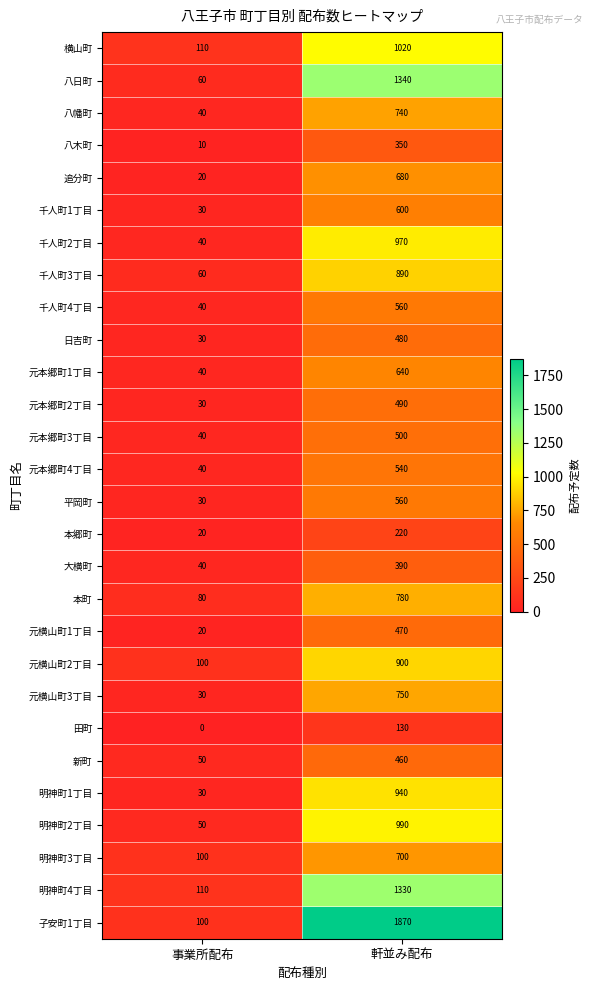

How many distinct data groups are displayed?

28